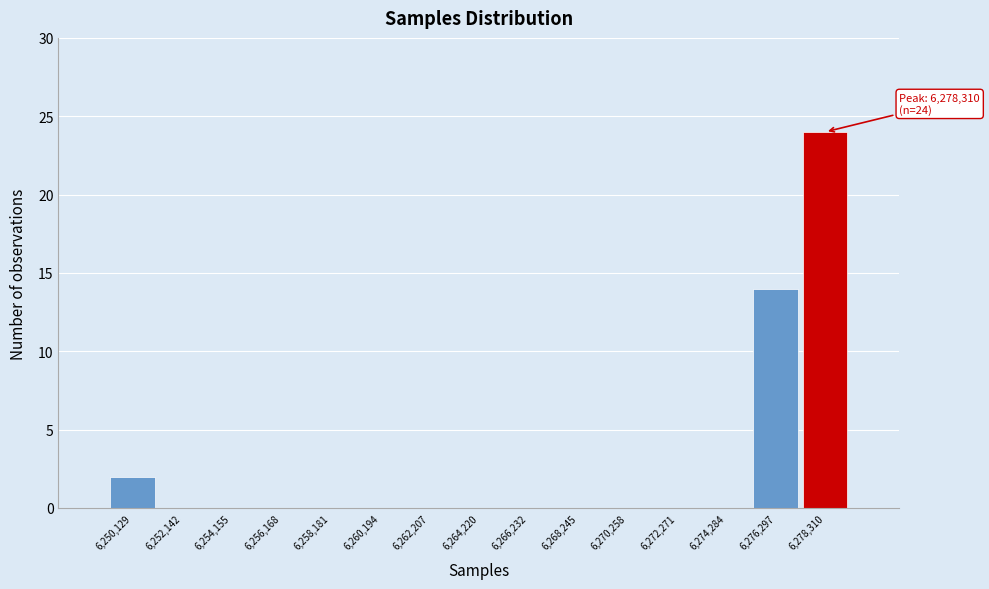

Over which range of the x-axis is the bar tallest?

6277500 to 6279500